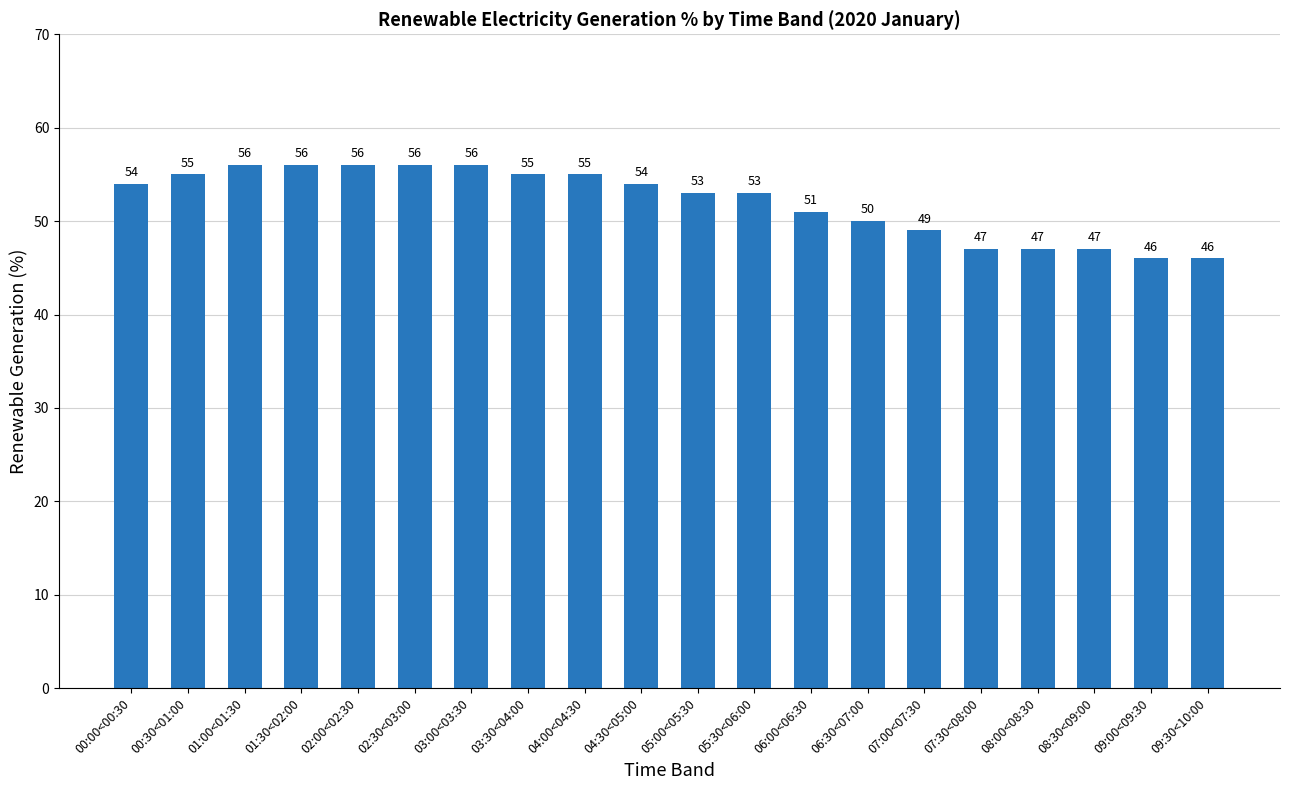

At which label is the value closest to 51?

06:00<06:30